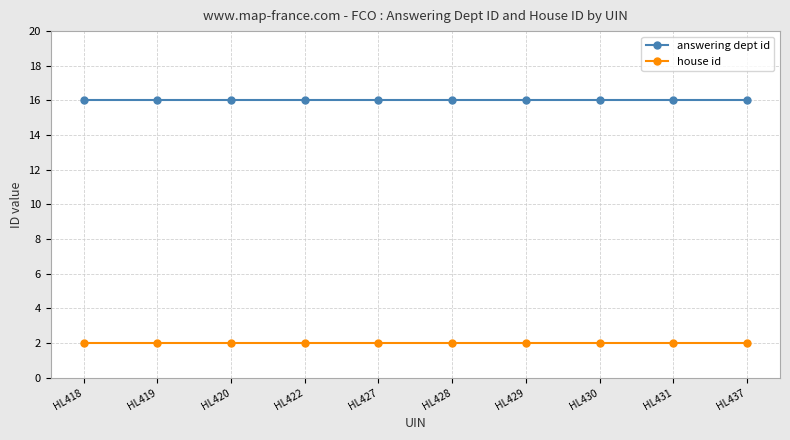

Rank the series at HL422 from lowest to highest value.

house id, answering dept id